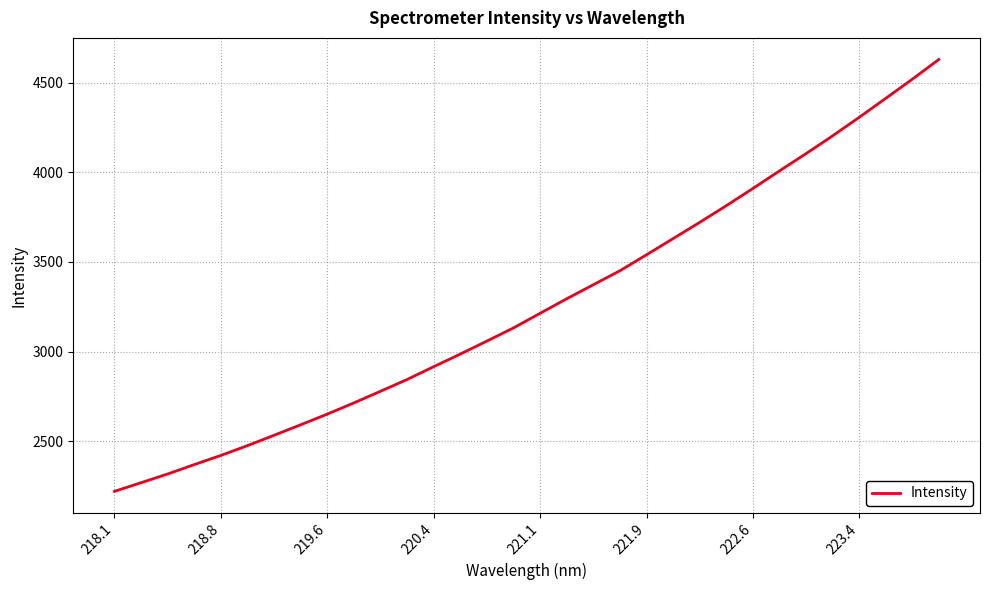

What is the sum of all values?

104412.4